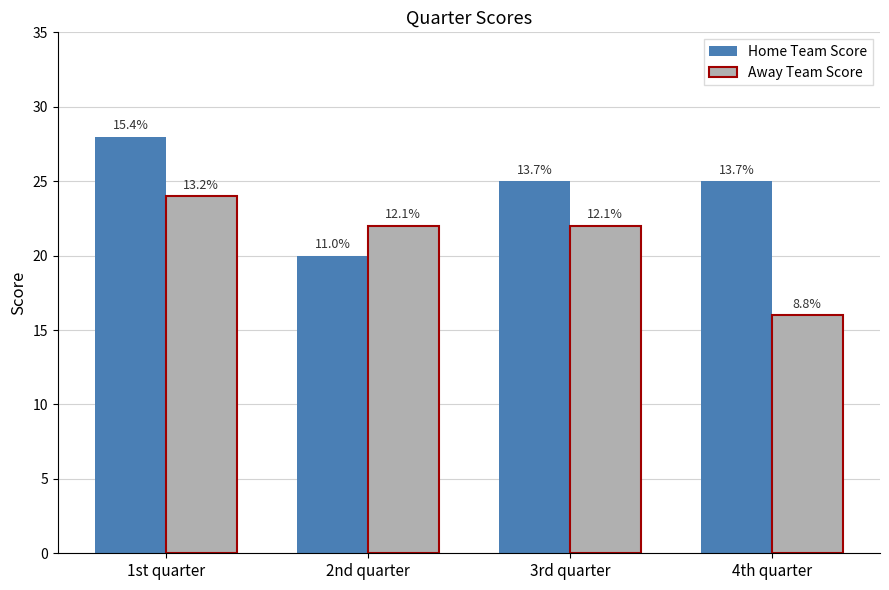

What is the difference between the second highest and minimum values in the Away Team Score series?

6